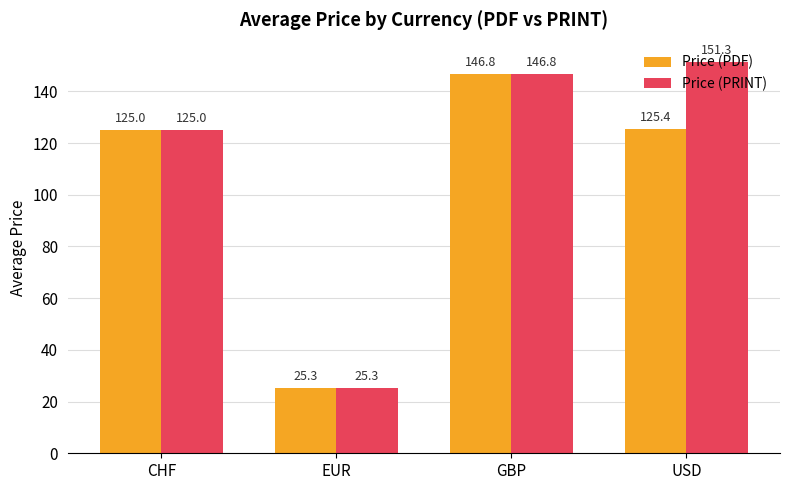

Rank the series by their average value, from highest to lowest.

Price (PRINT), Price (PDF)